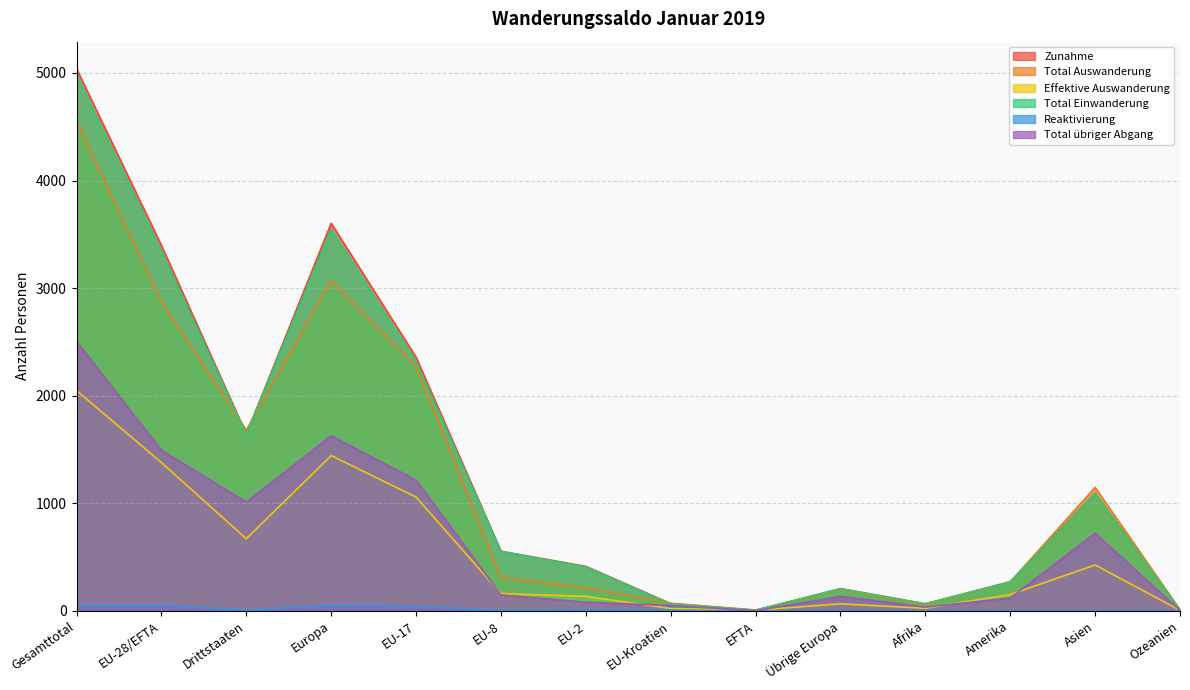

What is the approximate value of Effektive Auswanderung at Gesamttotal, to the nearest 50?

2050